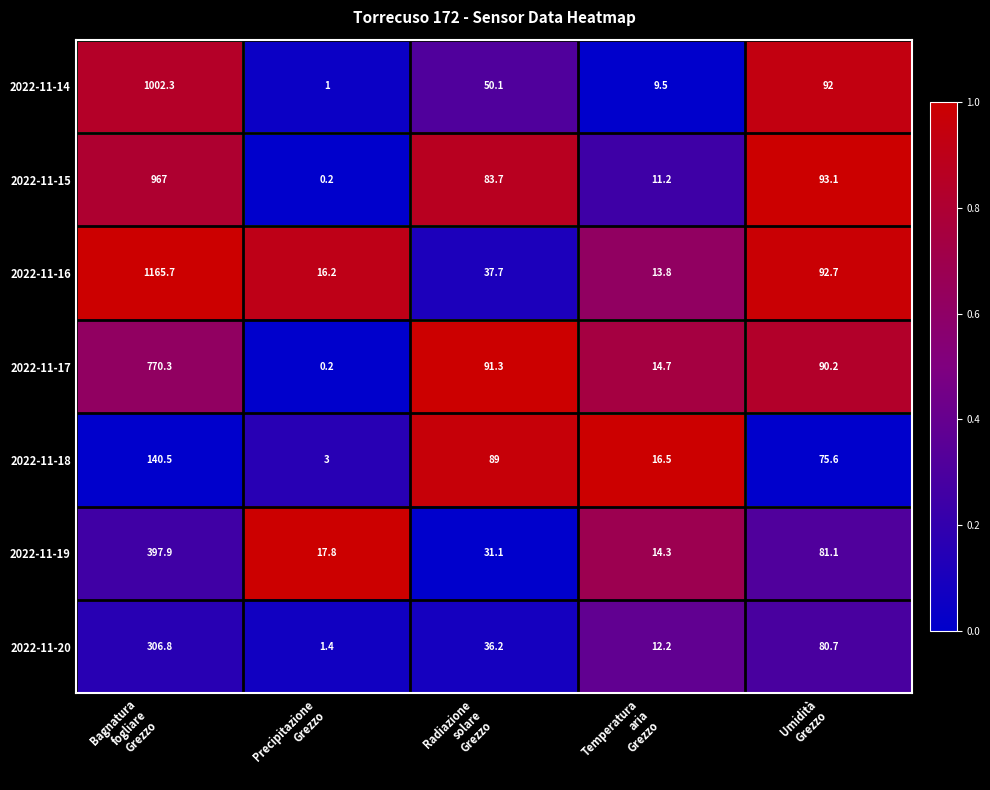

Which label corresponds to the smallest value in the chart?

Precipitazione
Grezzo